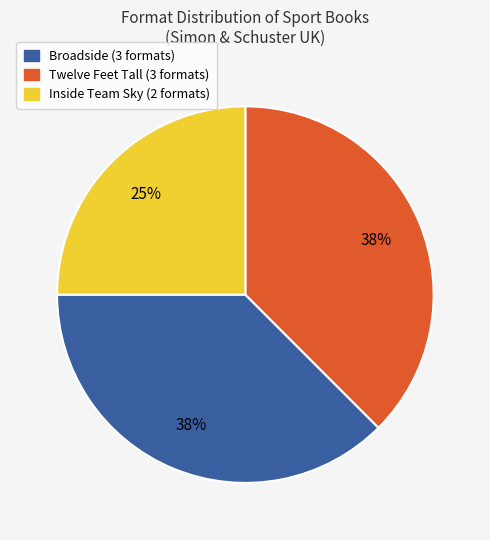

How many slices are in this pie chart?

3